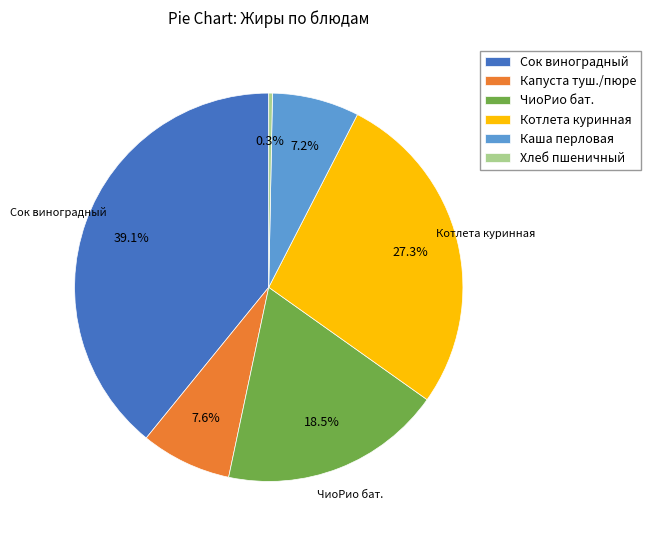

Does any single category account for the majority?

No